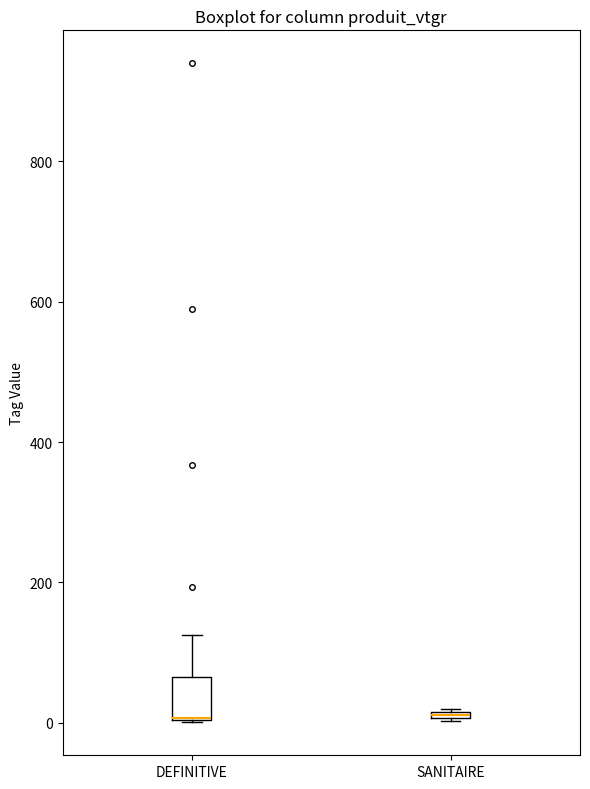

Comparing the boxes themselves (not the whiskers), which one is the tallest?

DEFINITIVE